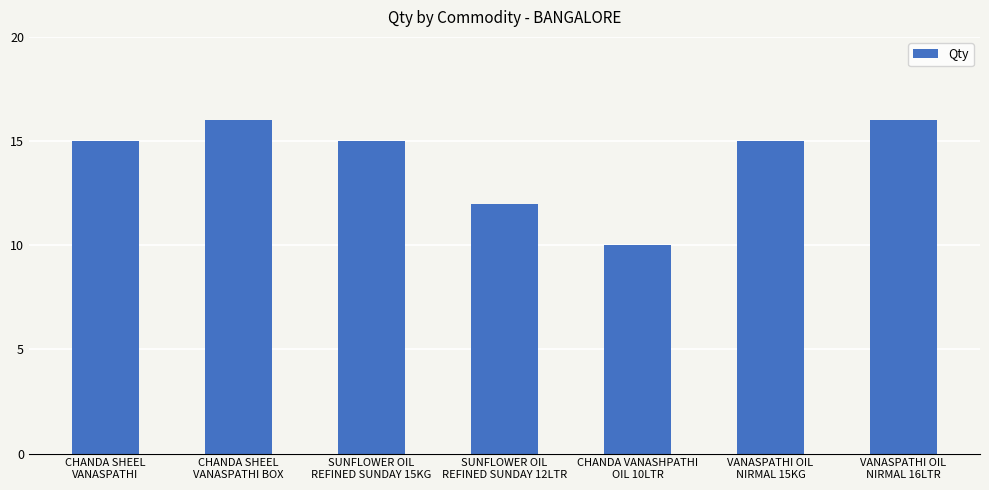

The chart shows a value of 12 at SUNFLOWER OIL
REFINED SUNDAY 12LTR. True or false?

True